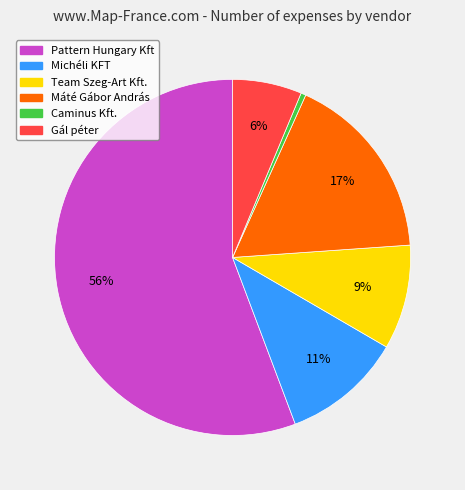

To the nearest percent, what is the average slice percentage?

17%